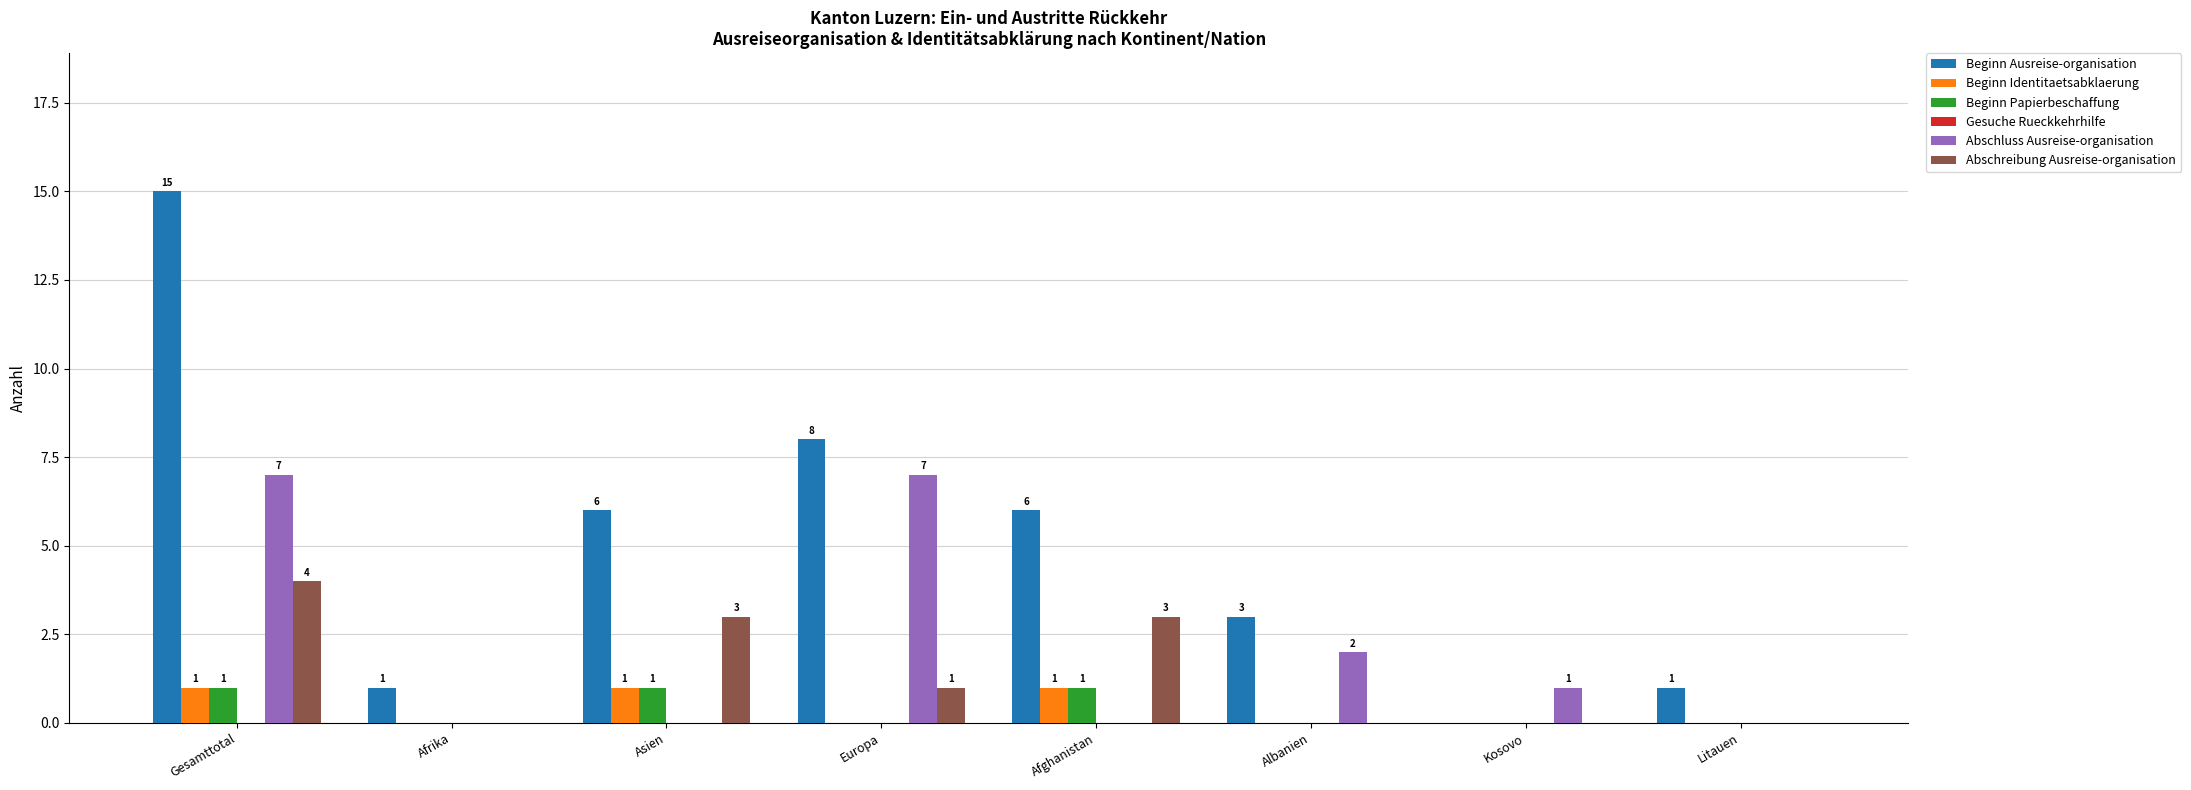

What is the spread (max minus min) of values at Europa?

8